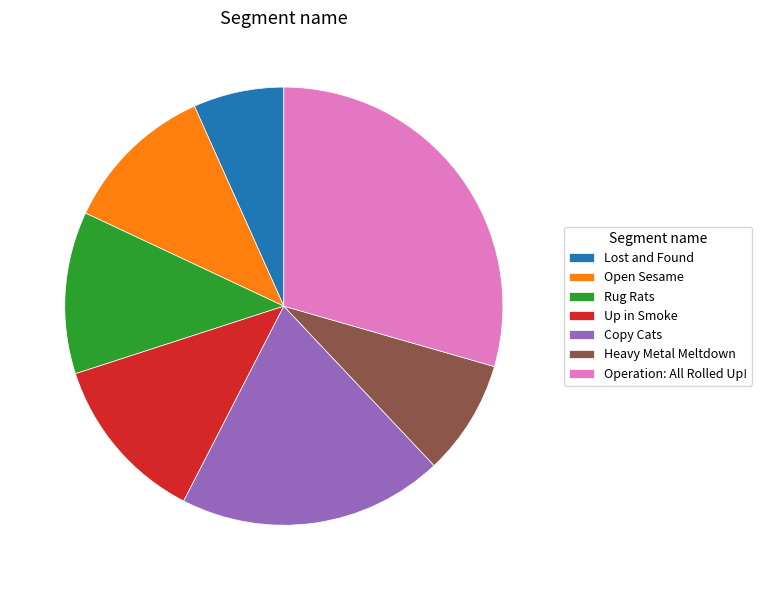

Count the number of slices in the pie.

7